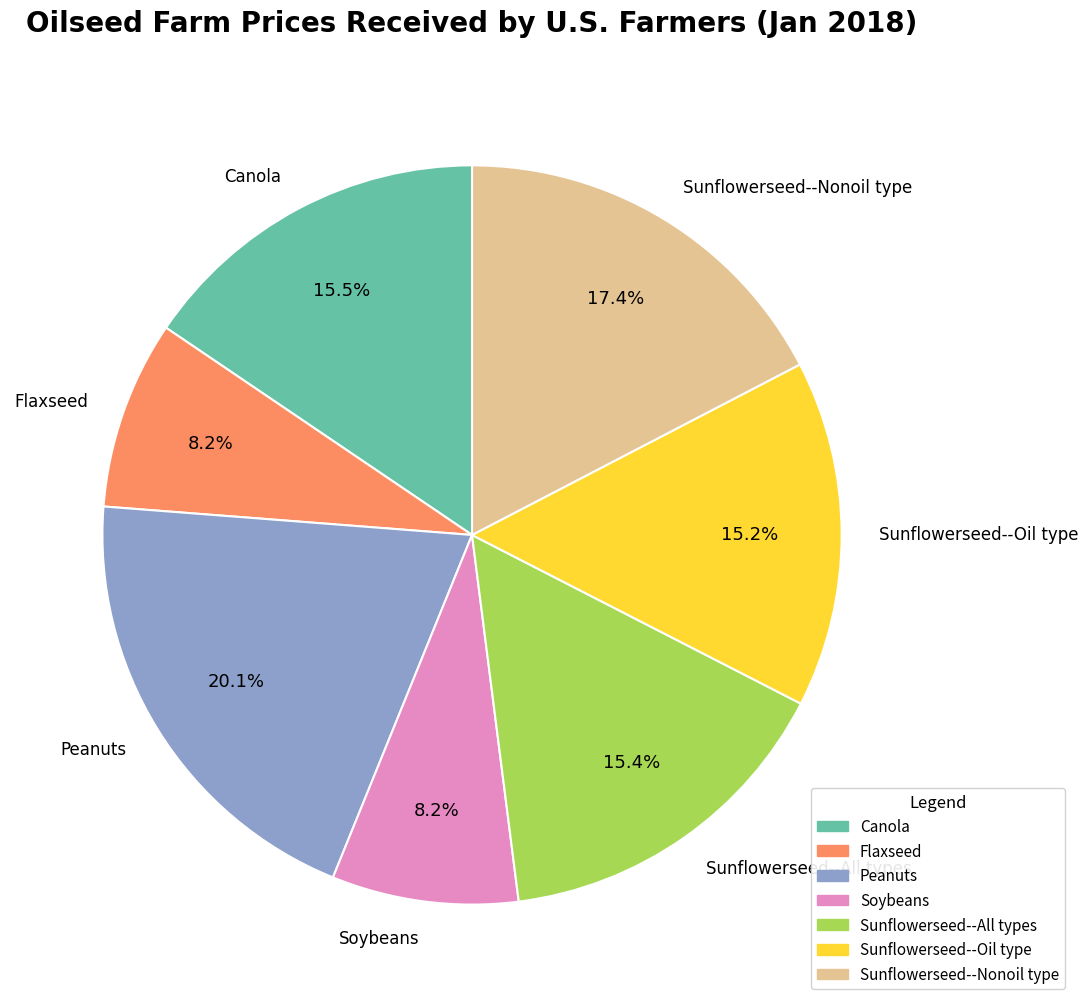

What is the total percentage of Sunflowerseed--Oil type and Canola?

30.7%